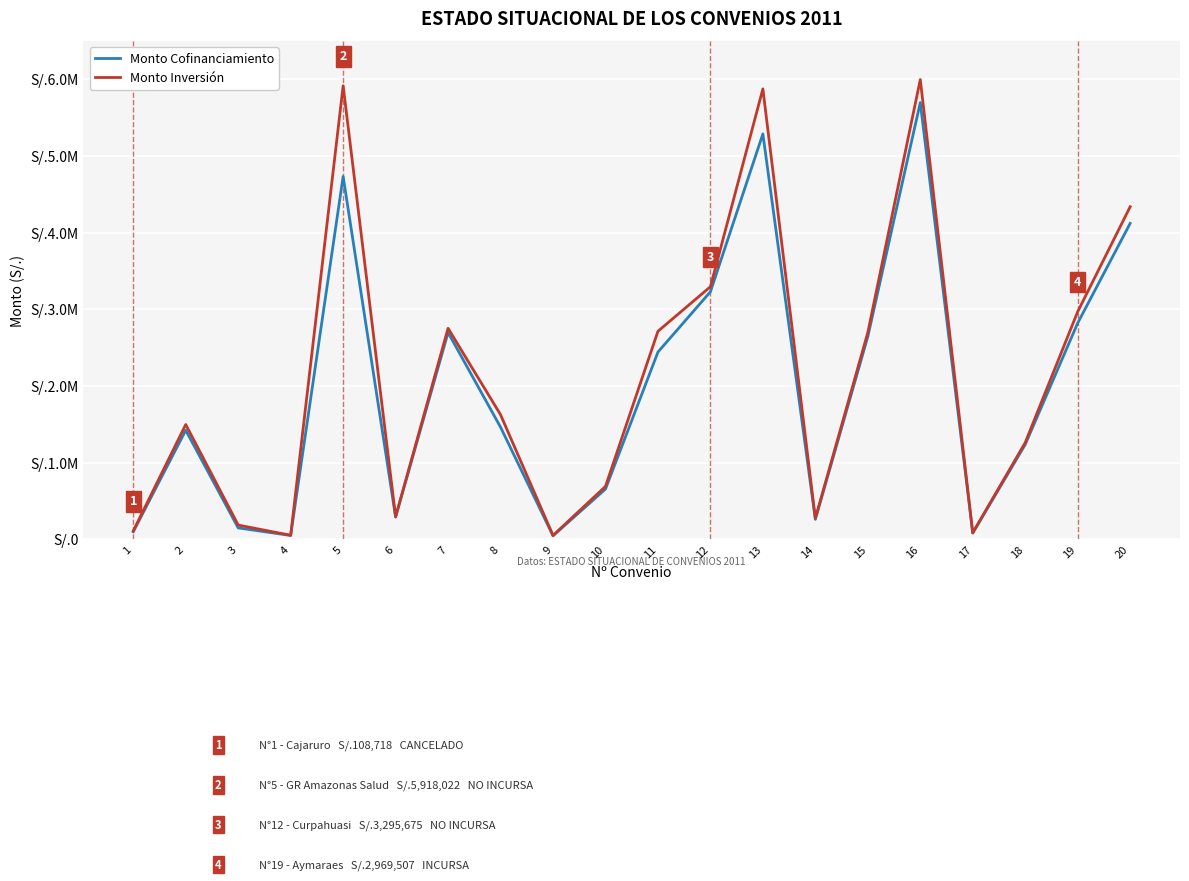

The value of Monto Cofinanciamiento at 8 is 799310. True or false?

False